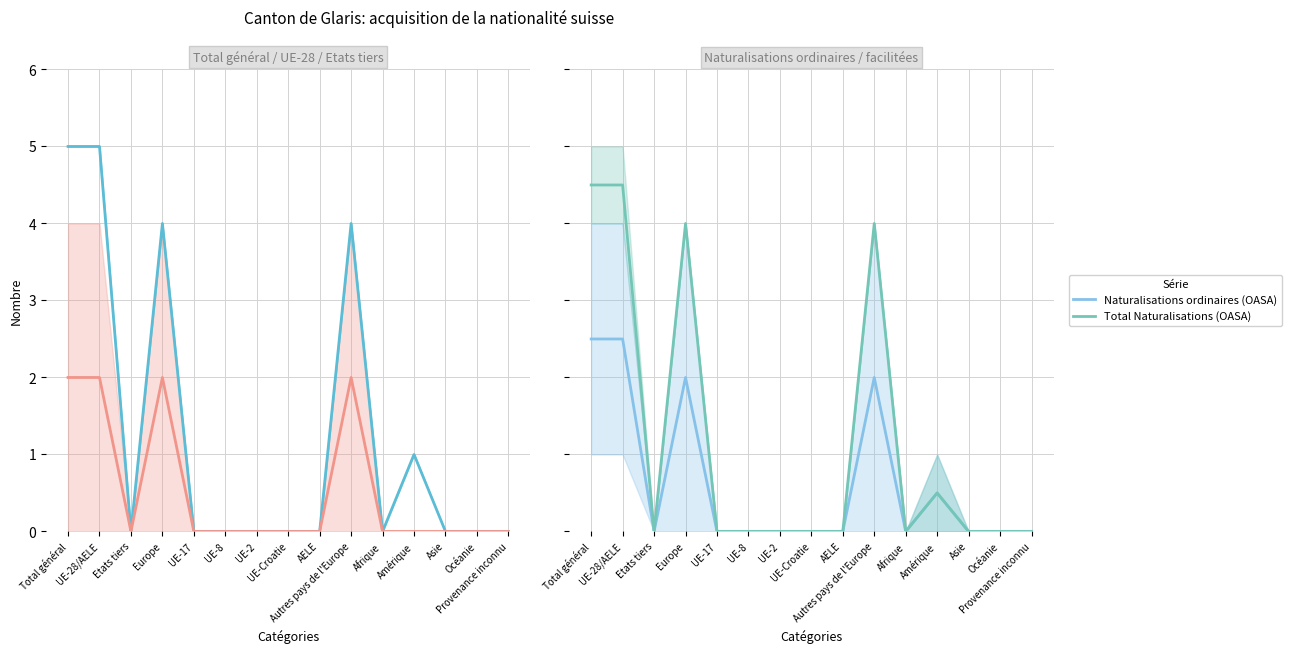

Reading left to right, extract all data points from this chart.

Total LEtr / OASA: Total général=5.0	UE-28/AELE=5.0	Etats tiers=0.0	Europe=4.0	UE-17=0.0	UE-8=0.0	UE-2=0.0	UE-Croatie=0.0	AELE=0.0	Autres pays de l'Europe=4.0	Afrique=0.0	Amérique=1.0	Asie=0.0	Océanie=0.0	Provenance inconnu=0.0
Total UE/AELE: Total général=2.0	UE-28/AELE=2.0	Etats tiers=0.0	Europe=2.0	UE-17=0.0	UE-8=0.0	UE-2=0.0	UE-Croatie=0.0	AELE=0.0	Autres pays de l'Europe=2.0	Afrique=0.0	Amérique=0.0	Asie=0.0	Océanie=0.0	Provenance inconnu=0.0
Naturalisations ordinaires (OASA): Total général=2.5	UE-28/AELE=2.5	Etats tiers=0.0	Europe=2.0	UE-17=0.0	UE-8=0.0	UE-2=0.0	UE-Croatie=0.0	AELE=0.0	Autres pays de l'Europe=2.0	Afrique=0.0	Amérique=0.5	Asie=0.0	Océanie=0.0	Provenance inconnu=0.0
Total Naturalisations (OASA): Total général=4.5	UE-28/AELE=4.5	Etats tiers=0.0	Europe=4.0	UE-17=0.0	UE-8=0.0	UE-2=0.0	UE-Croatie=0.0	AELE=0.0	Autres pays de l'Europe=4.0	Afrique=0.0	Amérique=0.5	Asie=0.0	Océanie=0.0	Provenance inconnu=0.0